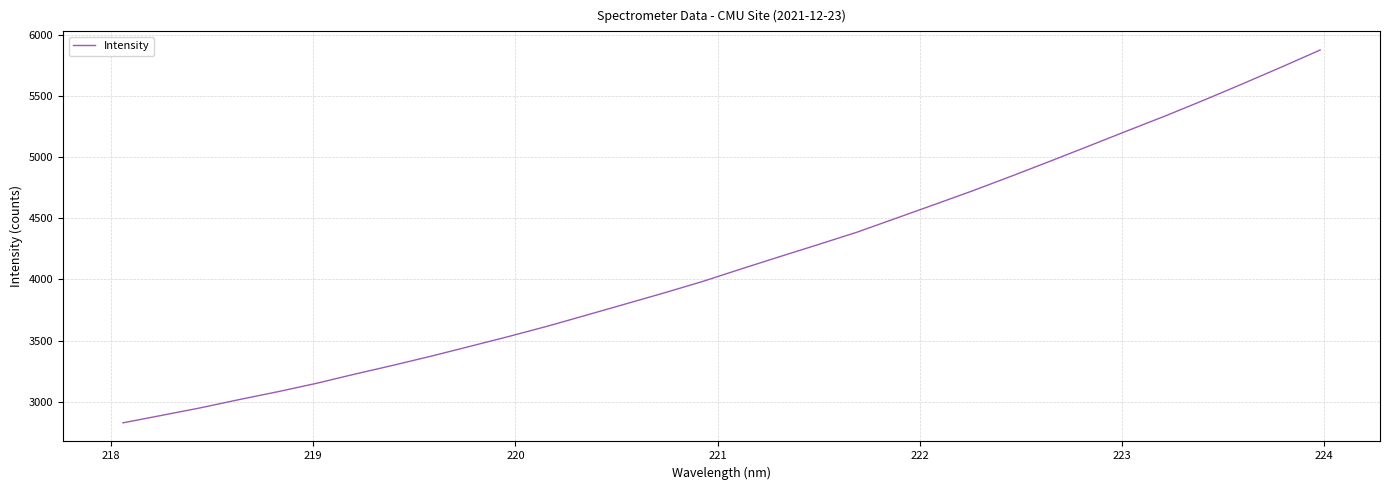

What is the minimum value shown in the chart?

2827.5